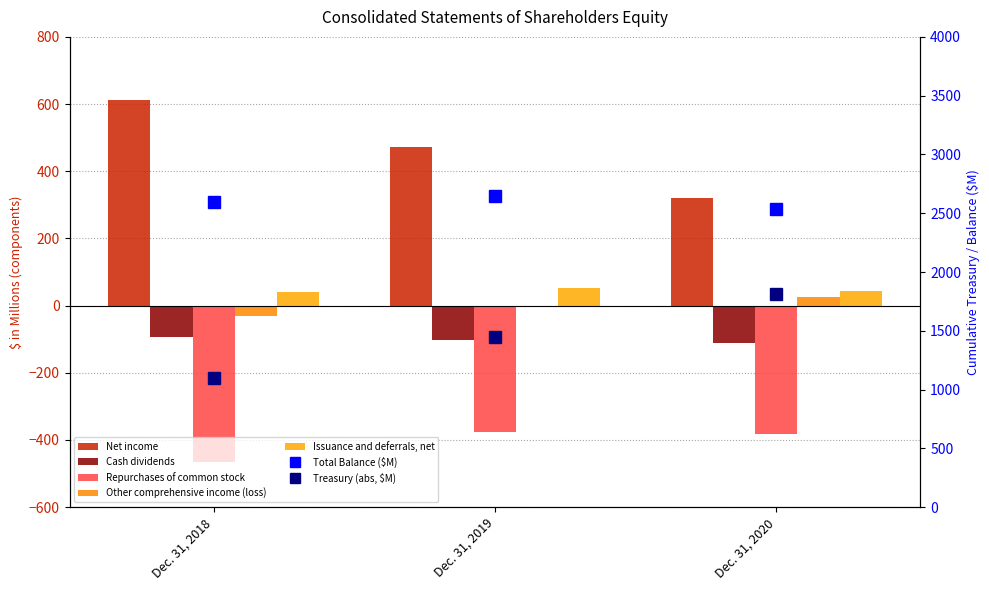

What is the difference between the maximum and minimum values in the Other comprehensive income (loss) series?

57.0